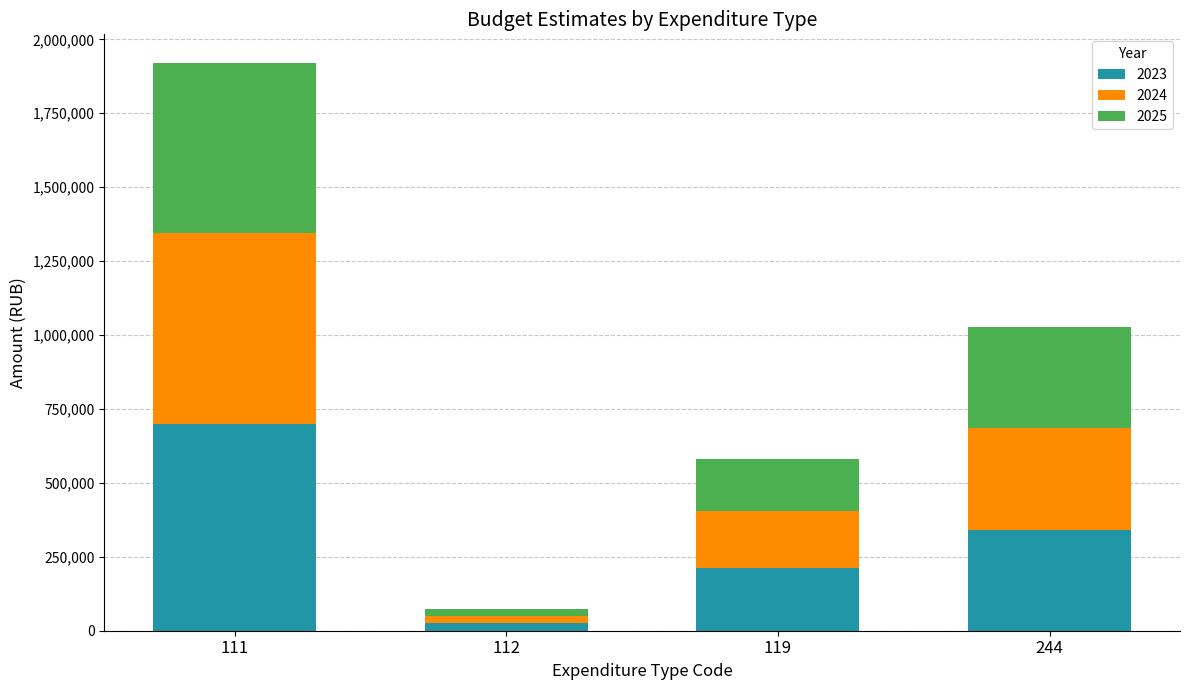

Reading right to left, what are the values for 2023?

342160	211500	25000	700400